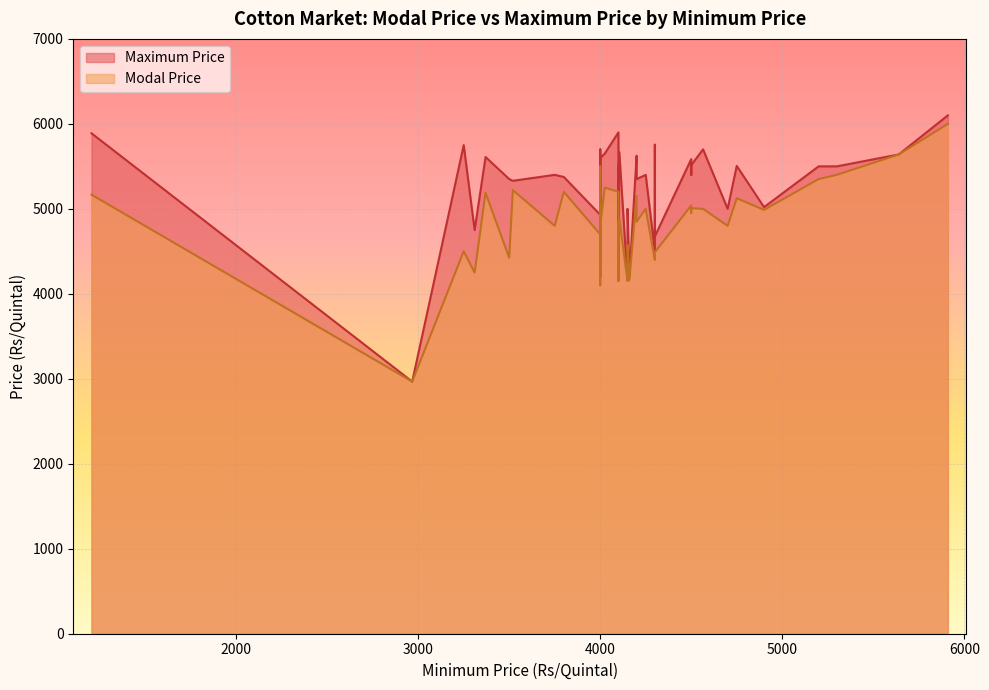

What is the average value of the Maximum Price series?

5258